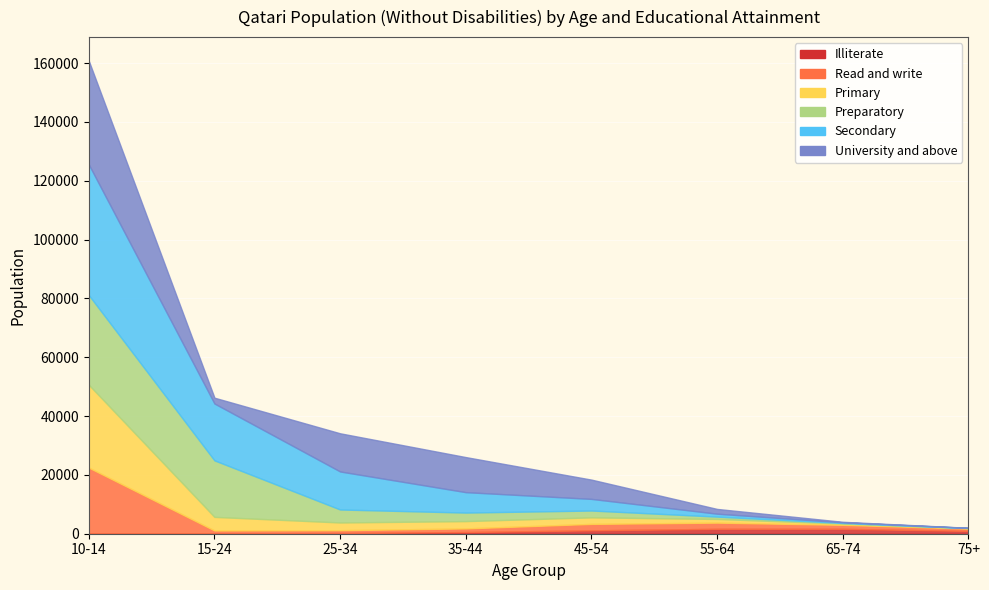

What is the lowest value of the Secondary series?

37